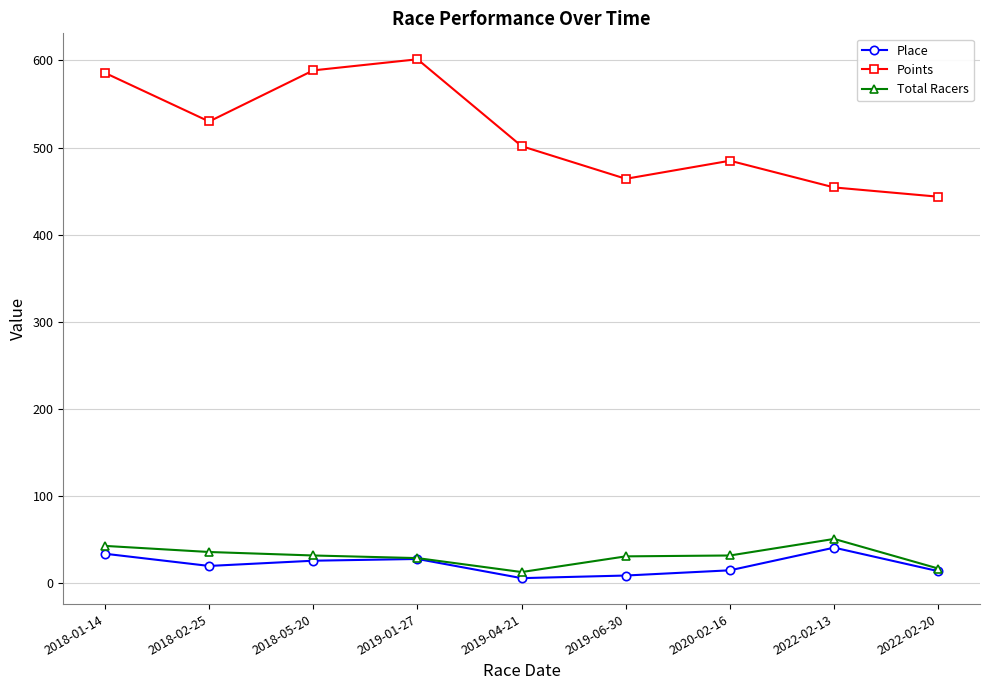

What is the value of the Total Racers point at the 1st from the left?

43.0